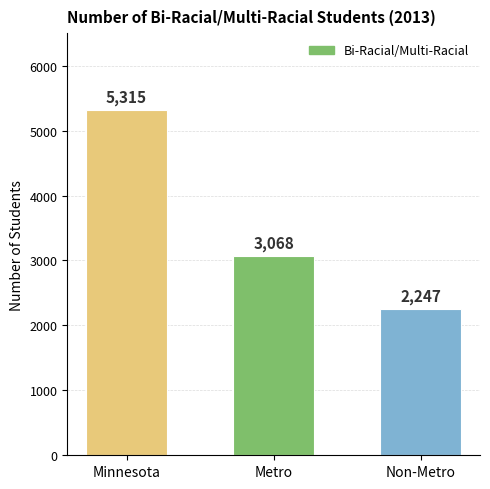

What position from the left is Minnesota?

1